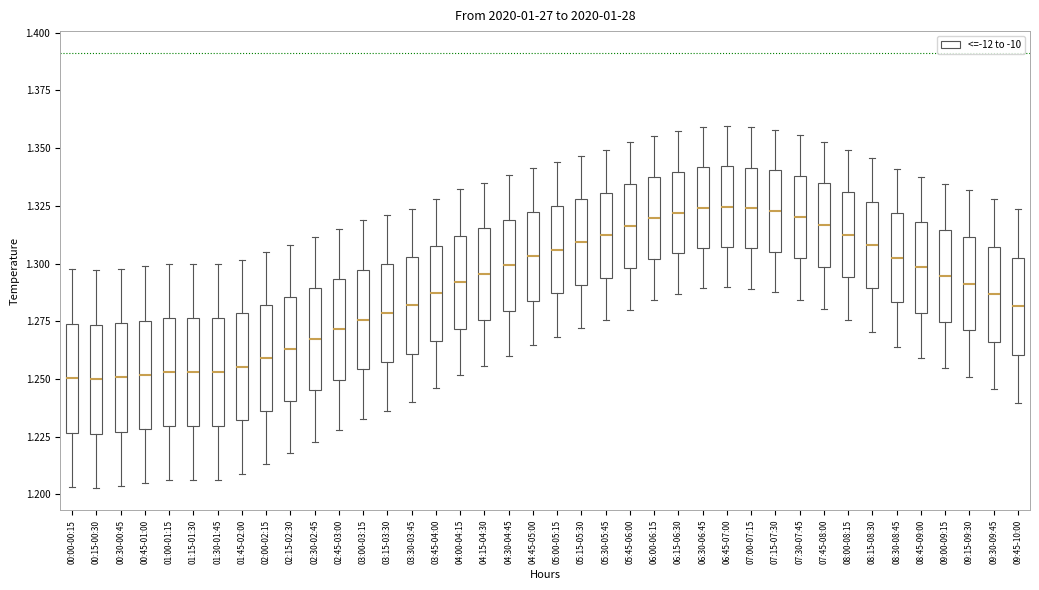

Reading left to right, read every box against the y-axis: the position of its median line, the range the box covers, and the ends of its whiskers. The values are not printed on the chart, so give them approximately, as read against the axis.

00:00-00:15: median 1.250, box 1.225 to 1.275, whiskers 1.205 to 1.295
00:15-00:30: median 1.250, box 1.225 to 1.275, whiskers 1.205 to 1.295
00:30-00:45: median 1.250, box 1.225 to 1.275, whiskers 1.205 to 1.300
00:45-01:00: median 1.250, box 1.230 to 1.275, whiskers 1.205 to 1.300
01:00-01:15: median 1.255, box 1.230 to 1.275, whiskers 1.205 to 1.300
01:15-01:30: median 1.255, box 1.230 to 1.275, whiskers 1.205 to 1.300
01:30-01:45: median 1.255, box 1.230 to 1.275, whiskers 1.205 to 1.300
01:45-02:00: median 1.255, box 1.230 to 1.280, whiskers 1.210 to 1.300
02:00-02:15: median 1.260, box 1.235 to 1.280, whiskers 1.215 to 1.305
02:15-02:30: median 1.265, box 1.240 to 1.285, whiskers 1.220 to 1.310
02:30-02:45: median 1.265, box 1.245 to 1.290, whiskers 1.225 to 1.310
02:45-03:00: median 1.270, box 1.250 to 1.295, whiskers 1.230 to 1.315
03:00-03:15: median 1.275, box 1.255 to 1.295, whiskers 1.235 to 1.320
03:15-03:30: median 1.280, box 1.255 to 1.300, whiskers 1.235 to 1.320
03:30-03:45: median 1.280, box 1.260 to 1.305, whiskers 1.240 to 1.325
03:45-04:00: median 1.285, box 1.265 to 1.310, whiskers 1.245 to 1.330
04:00-04:15: median 1.290, box 1.270 to 1.310, whiskers 1.250 to 1.330
04:15-04:30: median 1.295, box 1.275 to 1.315, whiskers 1.255 to 1.335
04:30-04:45: median 1.300, box 1.280 to 1.320, whiskers 1.260 to 1.340
04:45-05:00: median 1.305, box 1.285 to 1.320, whiskers 1.265 to 1.340
05:00-05:15: median 1.305, box 1.285 to 1.325, whiskers 1.270 to 1.345
05:15-05:30: median 1.310, box 1.290 to 1.330, whiskers 1.270 to 1.345
05:30-05:45: median 1.310, box 1.295 to 1.330, whiskers 1.275 to 1.350
05:45-06:00: median 1.315, box 1.300 to 1.335, whiskers 1.280 to 1.355
06:00-06:15: median 1.320, box 1.300 to 1.335, whiskers 1.285 to 1.355
06:15-06:30: median 1.320, box 1.305 to 1.340, whiskers 1.285 to 1.355
06:30-06:45: median 1.325, box 1.305 to 1.340, whiskers 1.290 to 1.360
06:45-07:00: median 1.325, box 1.305 to 1.340, whiskers 1.290 to 1.360
07:00-07:15: median 1.325, box 1.305 to 1.340, whiskers 1.290 to 1.360
07:15-07:30: median 1.325, box 1.305 to 1.340, whiskers 1.290 to 1.360
07:30-07:45: median 1.320, box 1.300 to 1.340, whiskers 1.285 to 1.355
07:45-08:00: median 1.315, box 1.300 to 1.335, whiskers 1.280 to 1.355
08:00-08:15: median 1.315, box 1.295 to 1.330, whiskers 1.275 to 1.350
08:15-08:30: median 1.310, box 1.290 to 1.325, whiskers 1.270 to 1.345
08:30-08:45: median 1.300, box 1.285 to 1.320, whiskers 1.265 to 1.340
08:45-09:00: median 1.300, box 1.280 to 1.320, whiskers 1.260 to 1.340
09:00-09:15: median 1.295, box 1.275 to 1.315, whiskers 1.255 to 1.335
09:15-09:30: median 1.290, box 1.270 to 1.310, whiskers 1.250 to 1.330
09:30-09:45: median 1.285, box 1.265 to 1.305, whiskers 1.245 to 1.330
09:45-10:00: median 1.280, box 1.260 to 1.305, whiskers 1.240 to 1.325